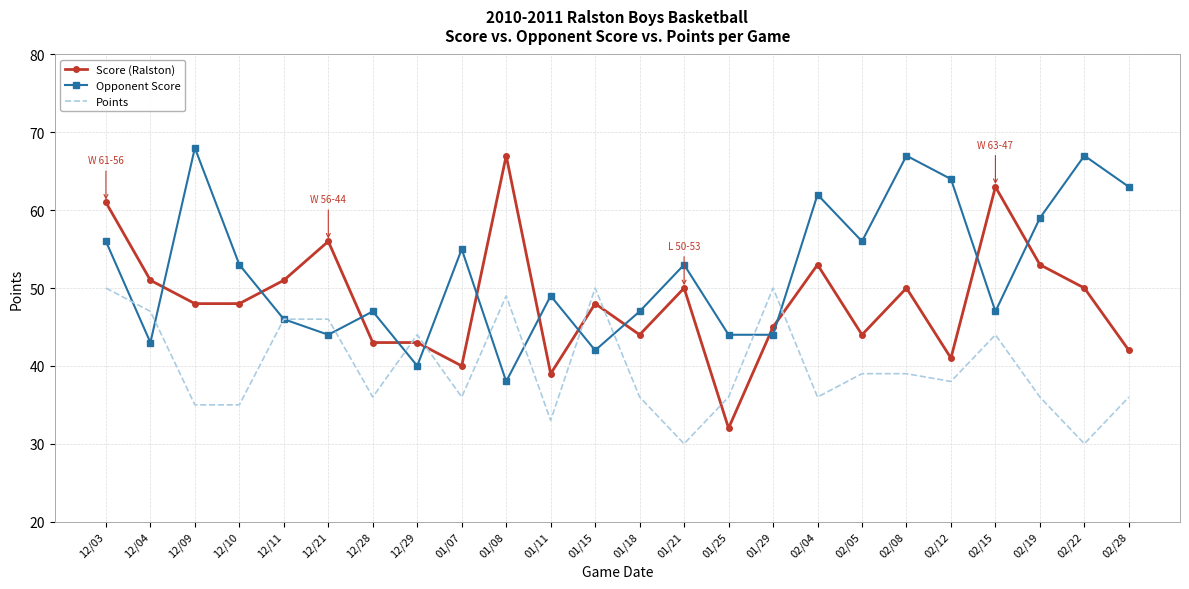

Which series ends up on top after the final intersection of Score (Ralston) and Opponent Score?

Opponent Score